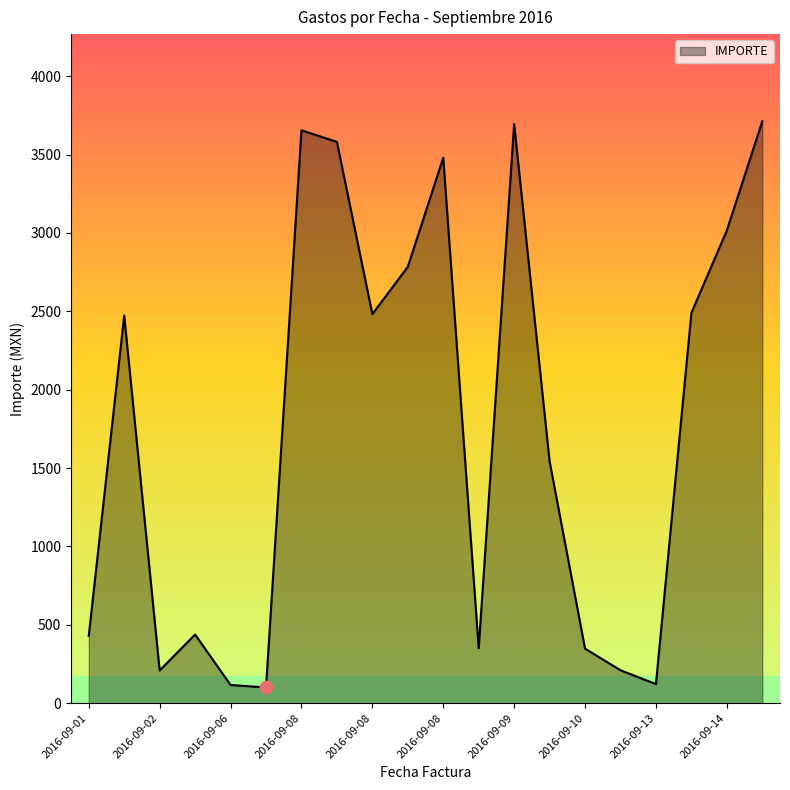

What is the smallest value displayed?

100.0